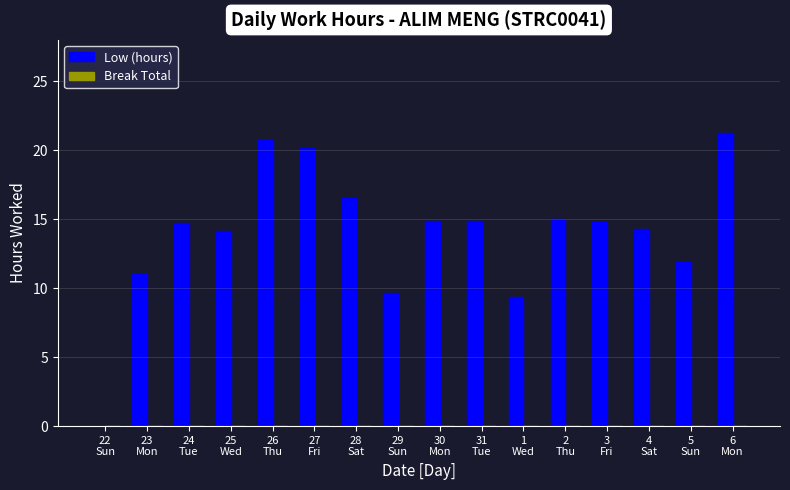

What is the greatest value displayed?

21.3